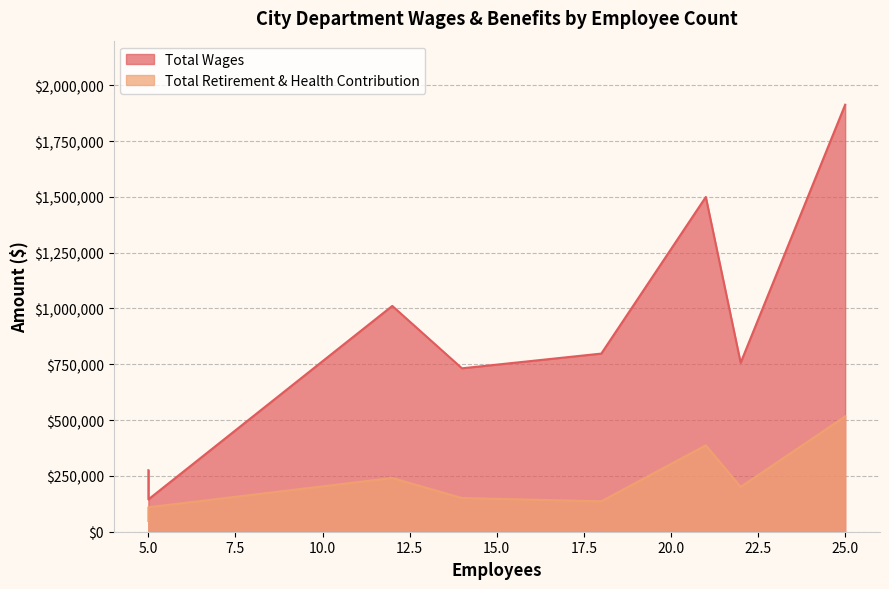

Reading left to right, extract all data points from this chart.

Total Wages: 25=1912876.0	21=1499633.0	12=1011533.0	18=797999.0	22=756982.0	14=732039.0	5=275458.0	5=144820.0
Total Retirement & Health Contribution: 25=516397.0	21=386982.0	12=240681.0	18=136238.0	22=200686.0	14=150925.0	5=48249.0	5=109620.9